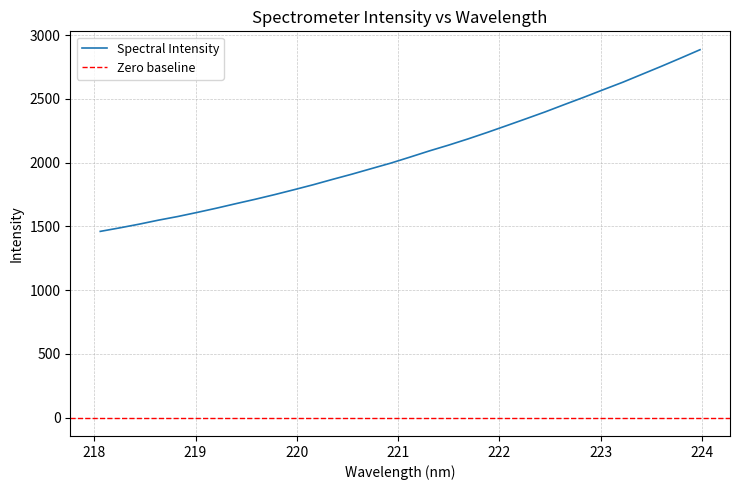

Approximately how many times larger is the value at 221.8812 compared to 218.2508?

1.5